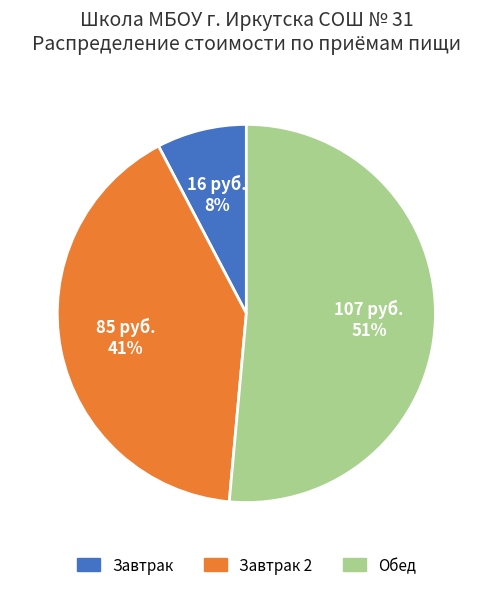

Is Завтрак the majority of the pie?

No